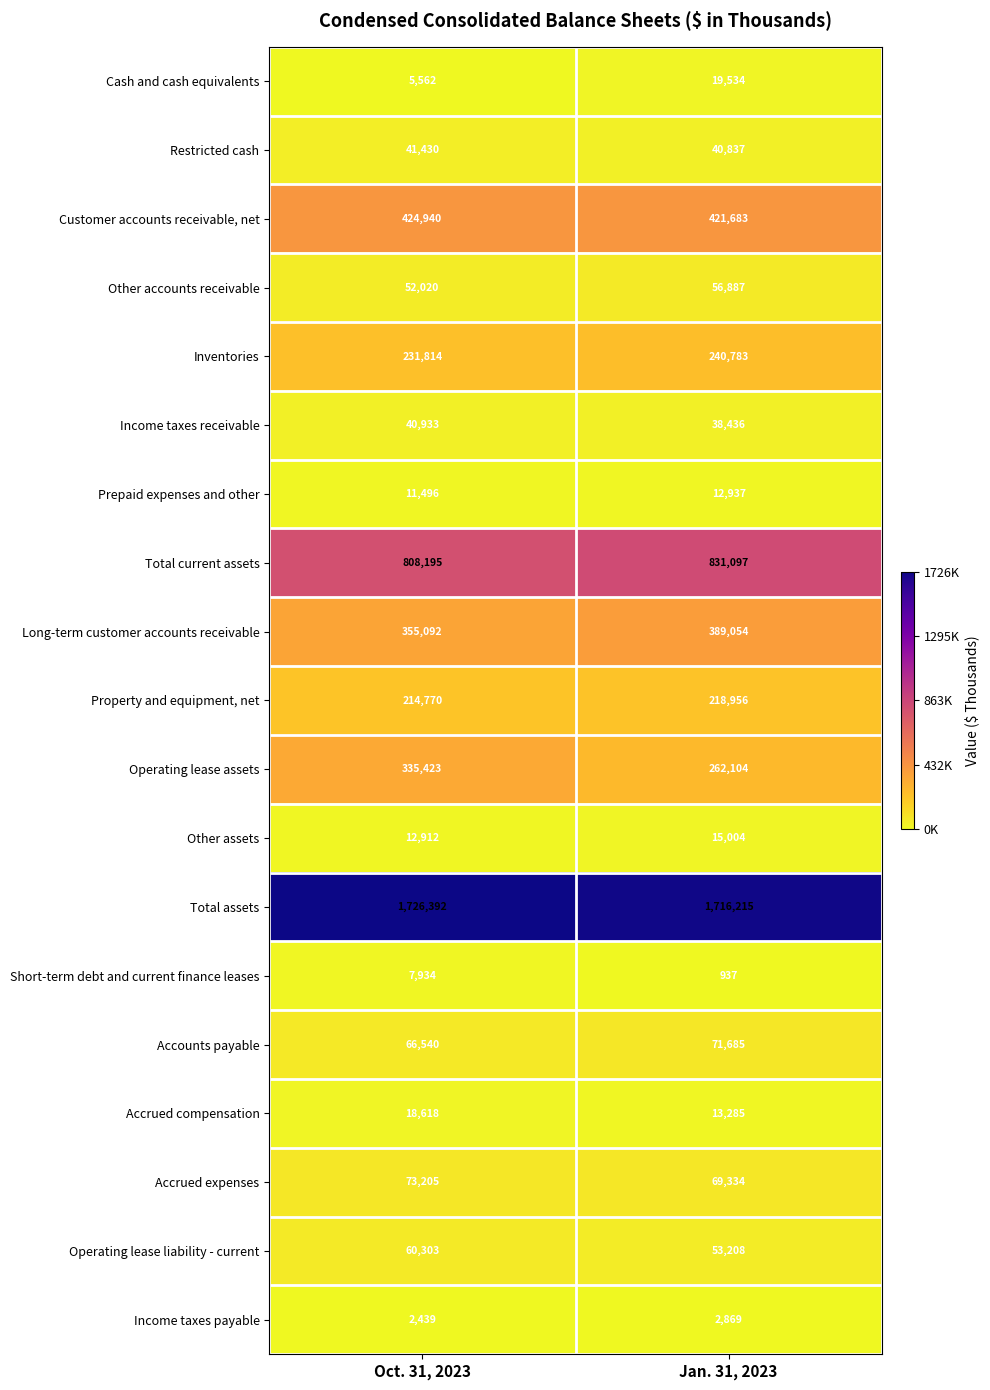

At which label is Accounts payable closest to 69112?

Oct. 31, 2023